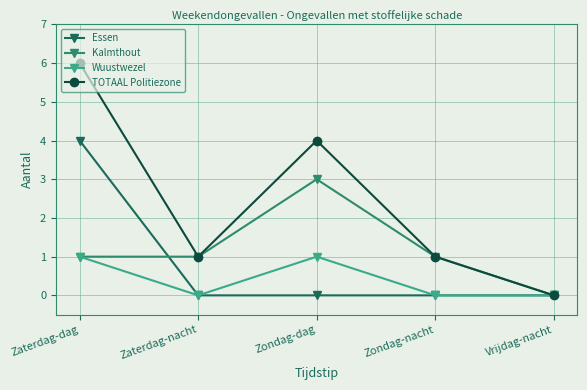

What is the difference between the highest and lowest values at Zondag-nacht?

1